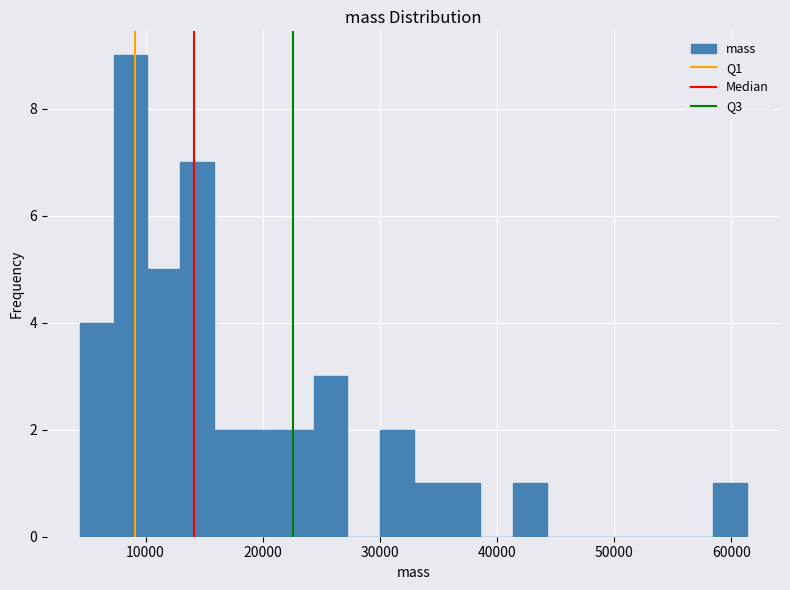

Read against the x-axis, roughly where is the centre of the tallest bar?

9000